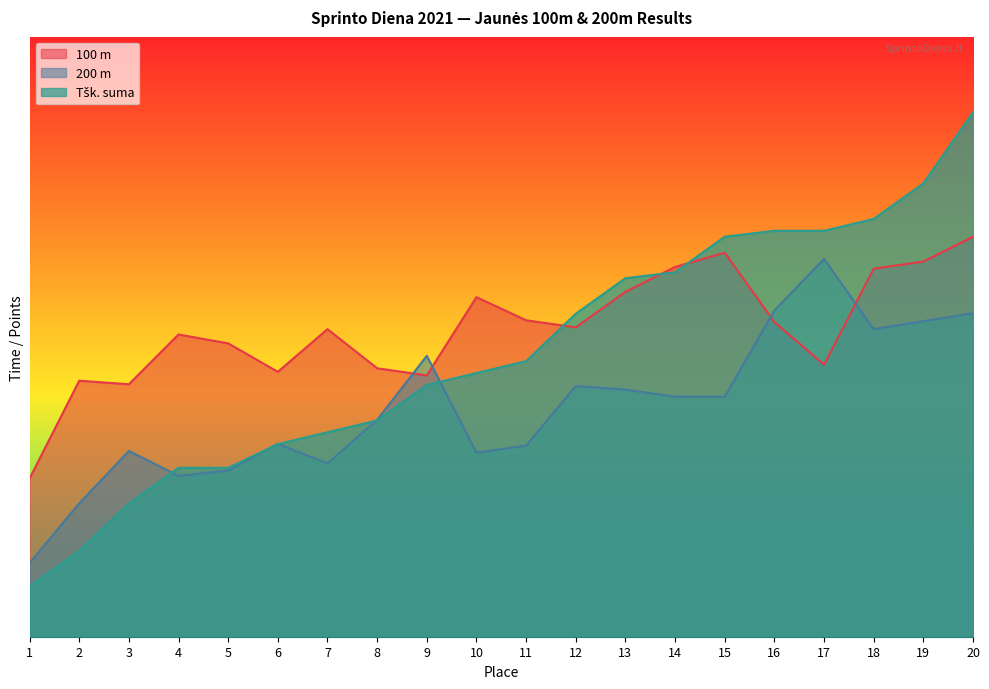

Reading left to right, transcribe all the data shown in this chart.

100 m: 1=11.9	2=19.2	3=18.9	4=22.7	5=22.0	6=19.9	7=23.1	8=20.1	9=19.6	10=25.5	11=23.7	12=23.2	13=25.9	14=27.7	15=28.8	16=23.6	17=20.4	18=27.6	19=28.1	20=30.0
200 m: 1=5.5	2=10.0	3=13.9	4=12.1	5=12.5	6=14.5	7=13.0	8=16.3	9=21.1	10=13.8	11=14.3	12=18.8	13=18.5	14=18.0	15=18.0	16=24.5	17=28.3	18=23.1	19=23.7	20=24.3
Tšk. suma: 1=3.8	2=6.4	3=10.0	4=12.7	5=12.7	6=14.4	7=15.3	8=16.2	9=18.9	10=19.8	11=20.7	12=24.2	13=26.9	14=27.3	15=30.0	16=30.4	17=30.4	18=31.3	19=34.0	20=39.3